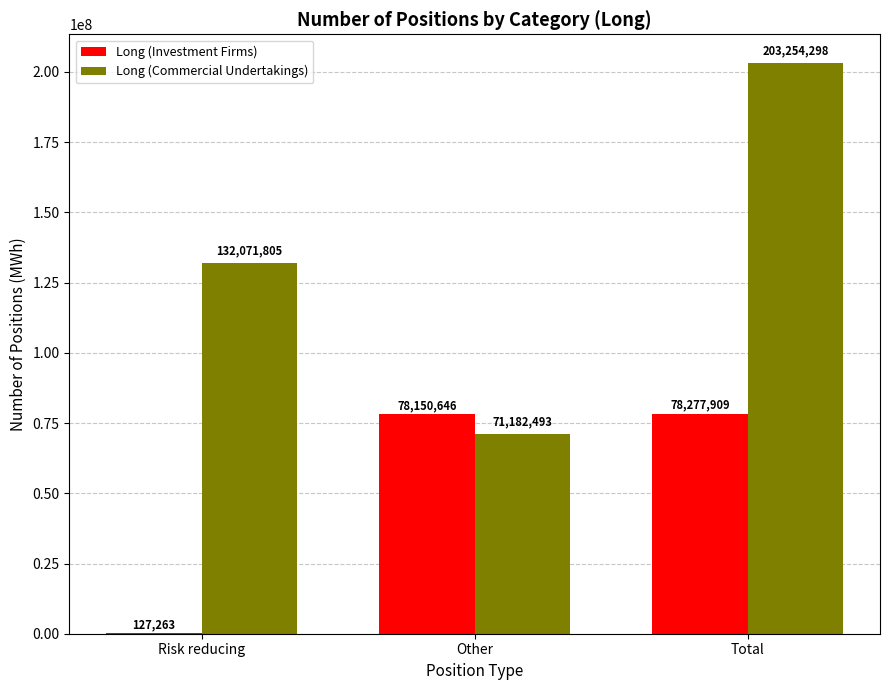

Reading right to left, extract all data points from this chart.

Long (Investment Firms): Total=78277909	Other=78150646	Risk reducing=127263
Long (Commercial Undertakings): Total=203254298	Other=71182493	Risk reducing=132071805